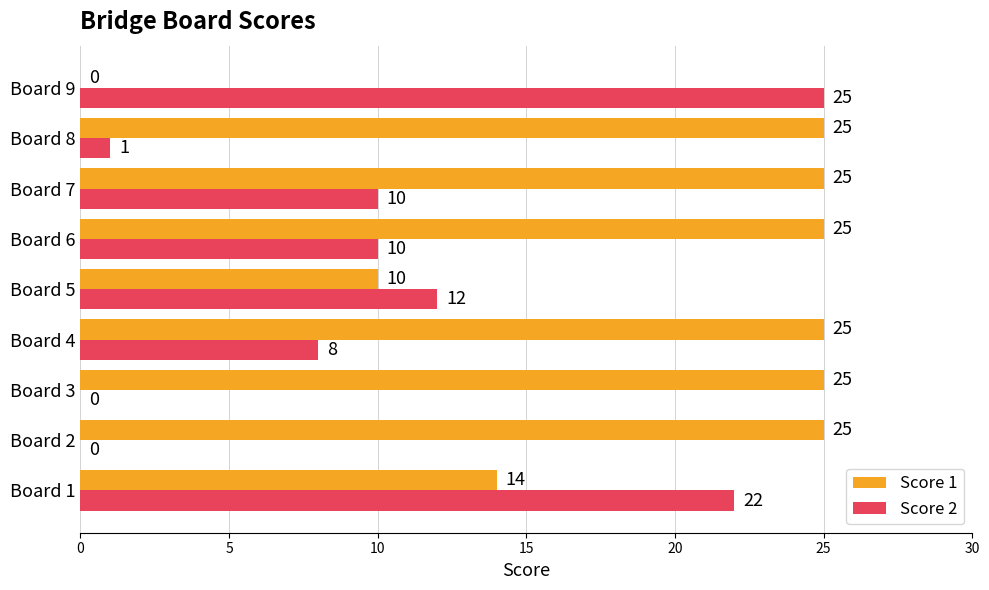

At which category is the sum across all series the highest?

Board 1